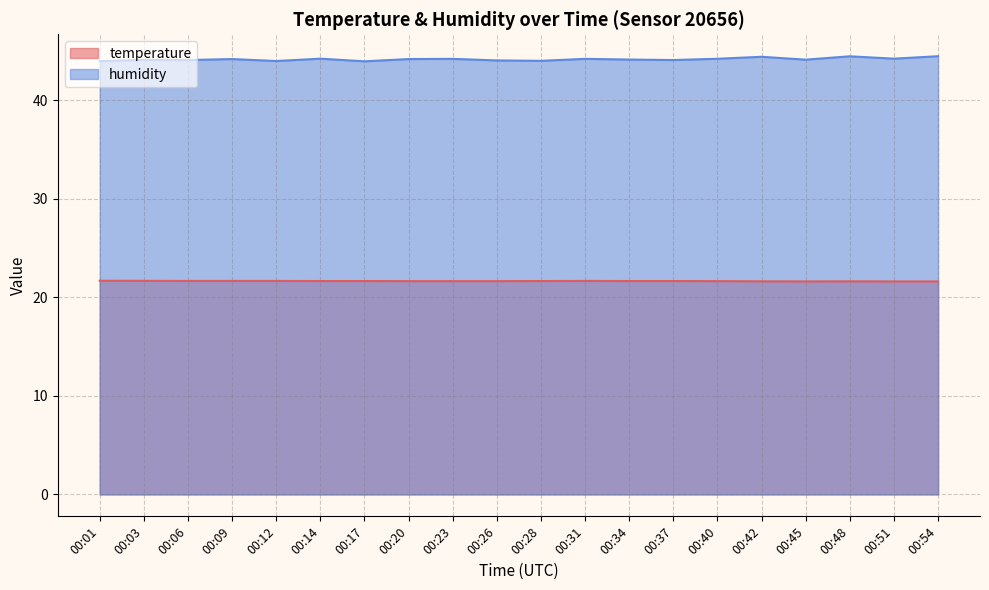

True or false: humidity and temperature intersect in this chart.

False